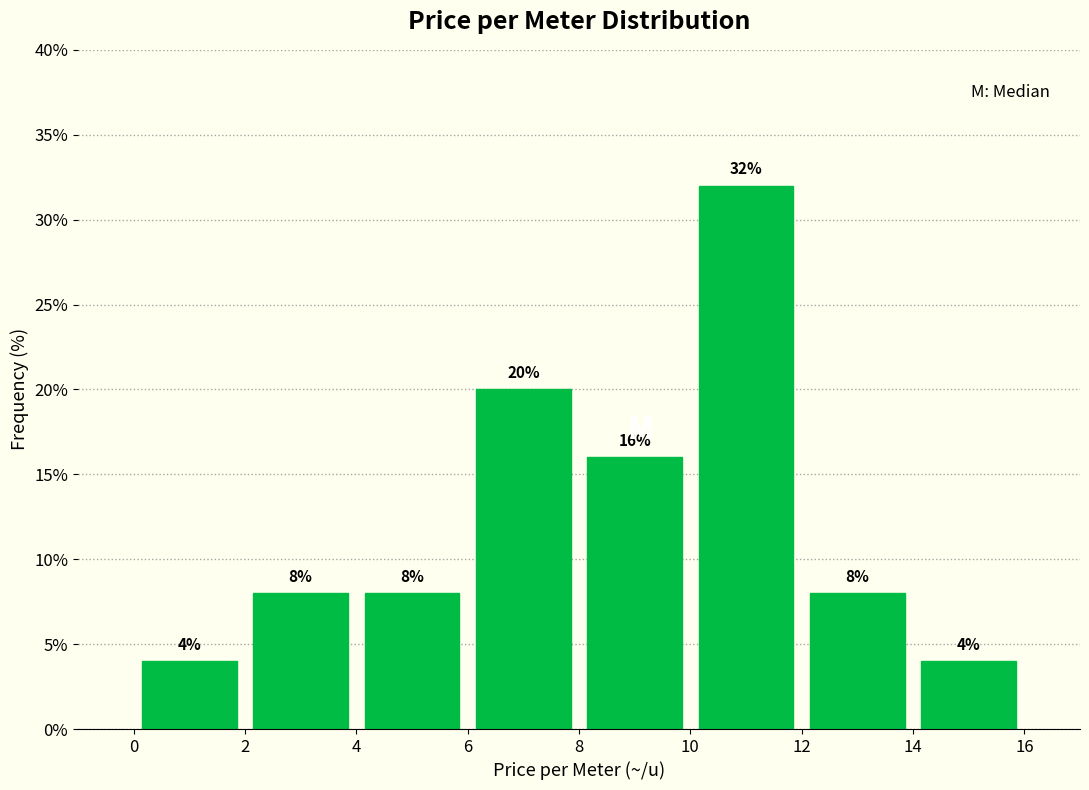

Reading left to right, transcribe this chart: for each bar, give the range it covers on the x-axis and its height.

0 to 2: 4
2 to 4: 8
4 to 6: 8
6 to 8: 20
8 to 10: 16
10 to 12: 32
12 to 14: 8
14 to 16: 4